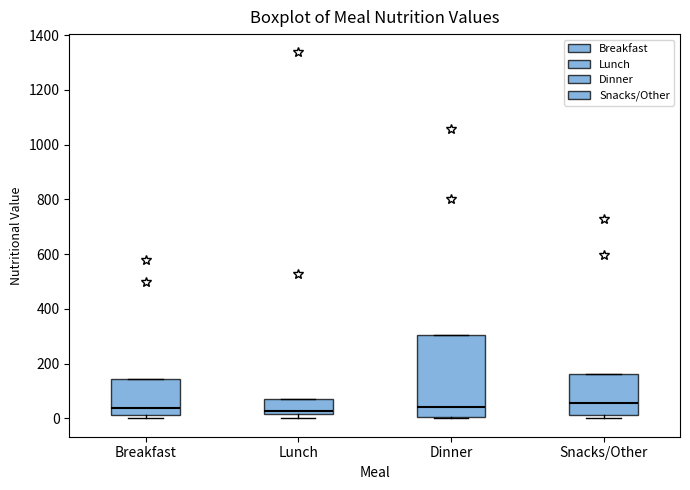

Reading left to right, transcribe this box plot: for each box, give where its median line is, the range the box spans, and where its two whiskers end, as read against the y-axis. The values are not printed on the chart, so give them approximately, as read against the axis.

Breakfast: median 40, box 20 to 140, whiskers 0 to 140
Lunch: median 20 (just above the box's lower edge), box 20 to 80, whiskers 0 to 80
Dinner: median 40, box 0 to 300, whiskers 0 to 300
Snacks/Other: median 60, box 20 to 160, whiskers 0 to 160